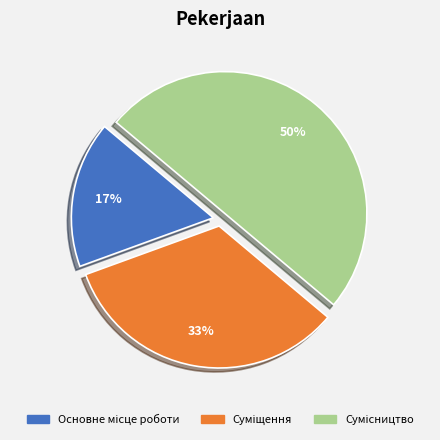

To the nearest percent, what is the average slice percentage?

33%